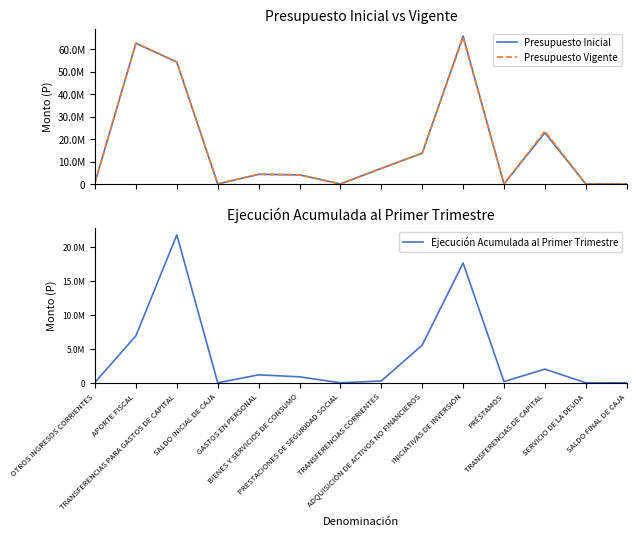

Rank the series by their maximum value, from highest to lowest.

Presupuesto Inicial, Presupuesto Vigente, Ejecución Acumulada al Primer Trimestre